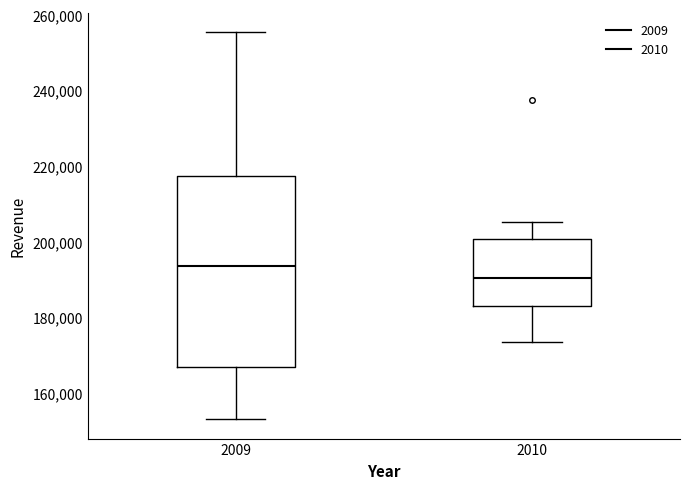

Reading left to right, transcribe this box plot: for each box, give where its median line is, the range the box spans, and where its two whiskers end, as read against the y-axis. The values are not printed on the chart, so give them approximately, as read against the axis.

2009: median 194000, box 166000 to 218000, whiskers 154000 to 256000
2010: median 190000, box 184000 to 200000, whiskers 174000 to 206000